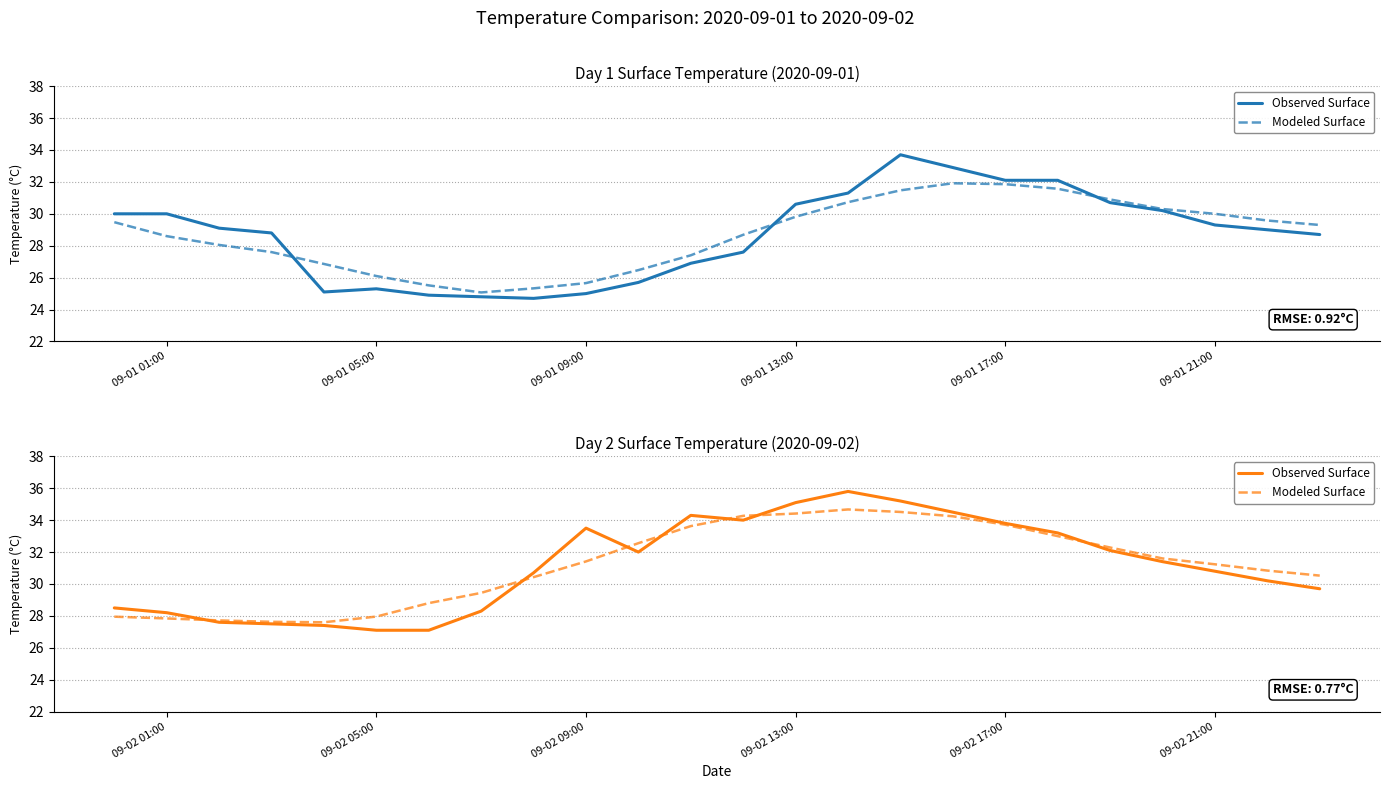

What are all the series names shown in the legend?

Observed Surface, Modeled Surface